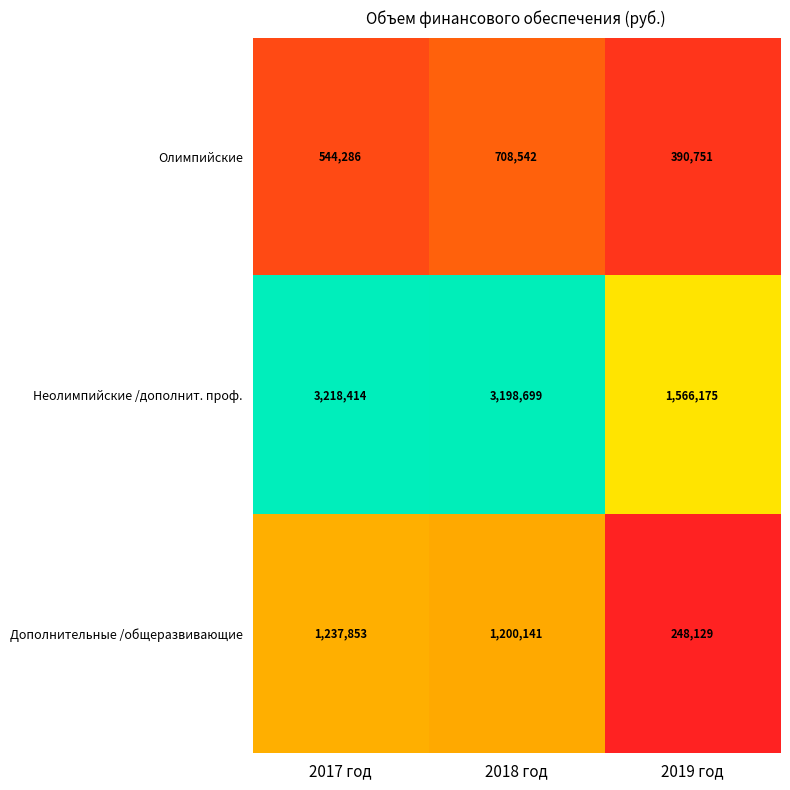

Reading left to right, list all the values displayed in this chart.

Олимпийские: 2017 год=544286	2018 год=708542	2019 год=390751
Неолимпийские /дополнит. проф.: 2017 год=3218414	2018 год=3198699	2019 год=1566175
Дополнительные /общеразвивающие: 2017 год=1237853	2018 год=1200141	2019 год=248129